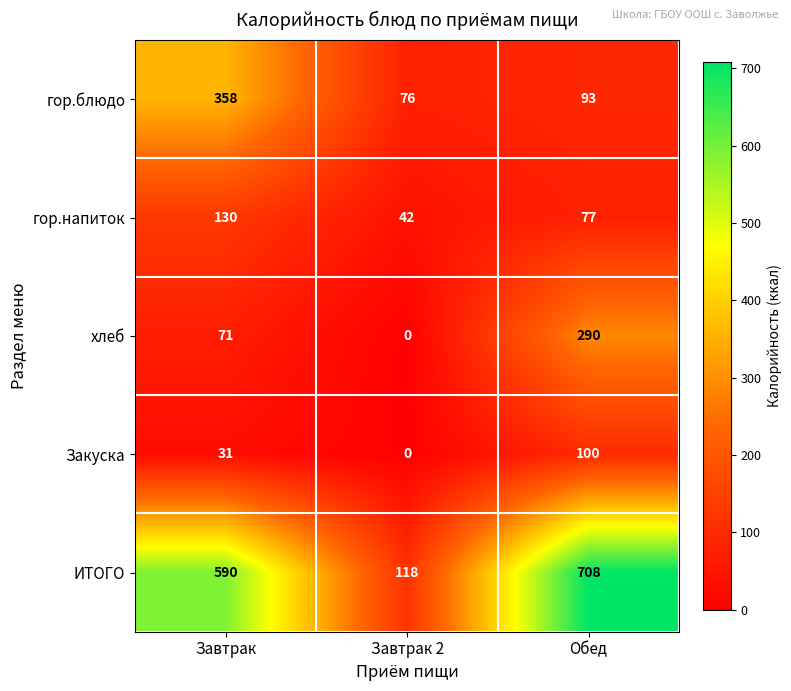

At which label is гор.блюдо closest to 217?

Обед